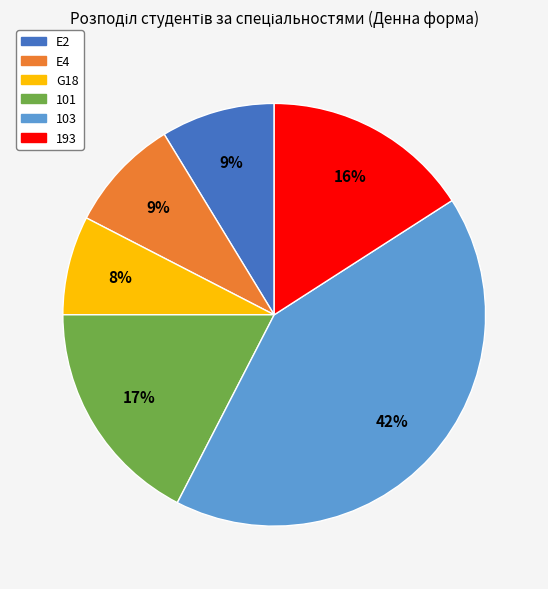

What is the largest slice in the pie chart?

103